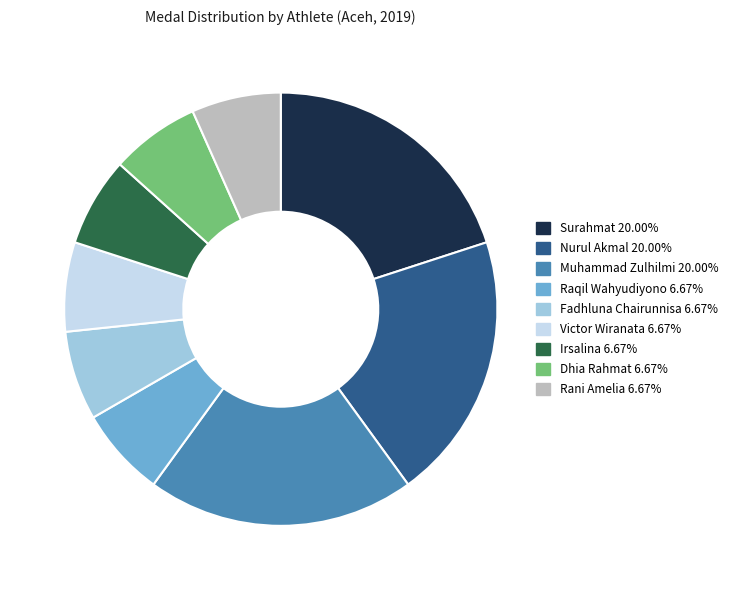

How many slices are in this pie chart?

9